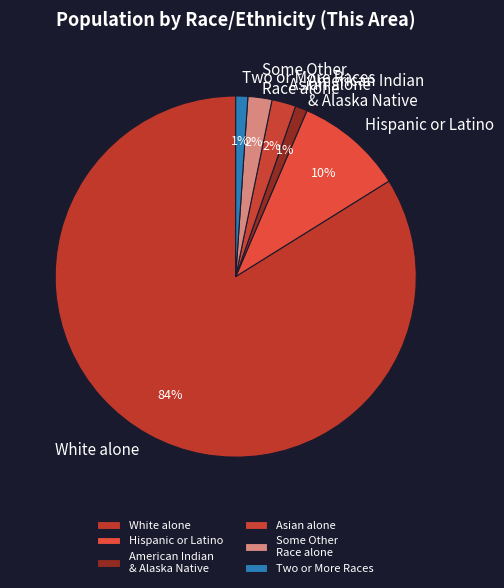

To the nearest percent, what portion does Hispanic or Latino represent?

10%